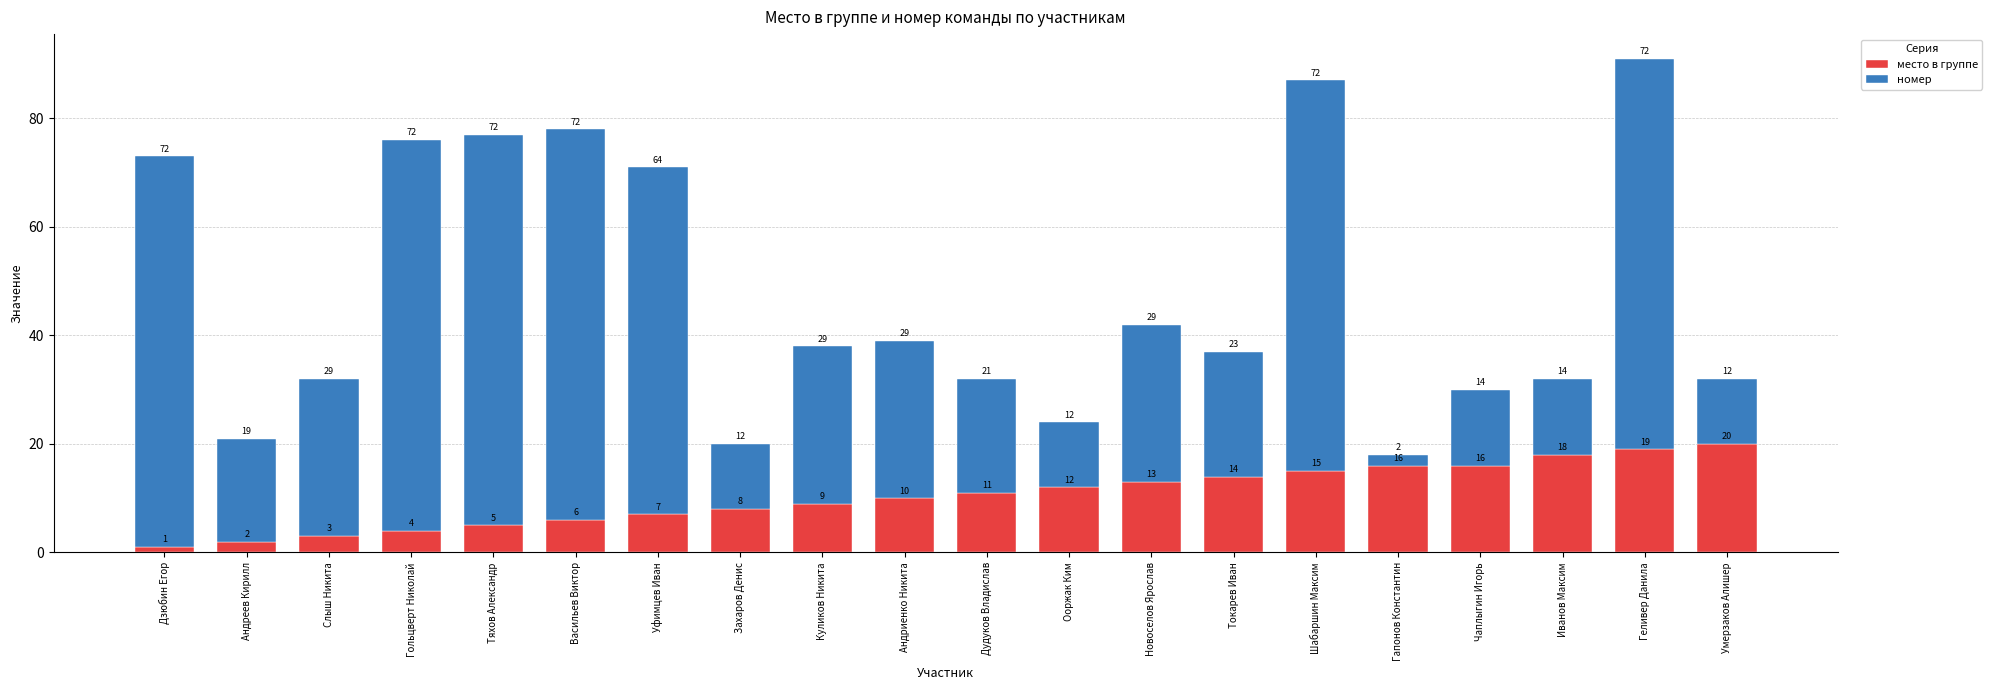

Which category has the highest value in the место в группе series?

Умерзаков Алишер